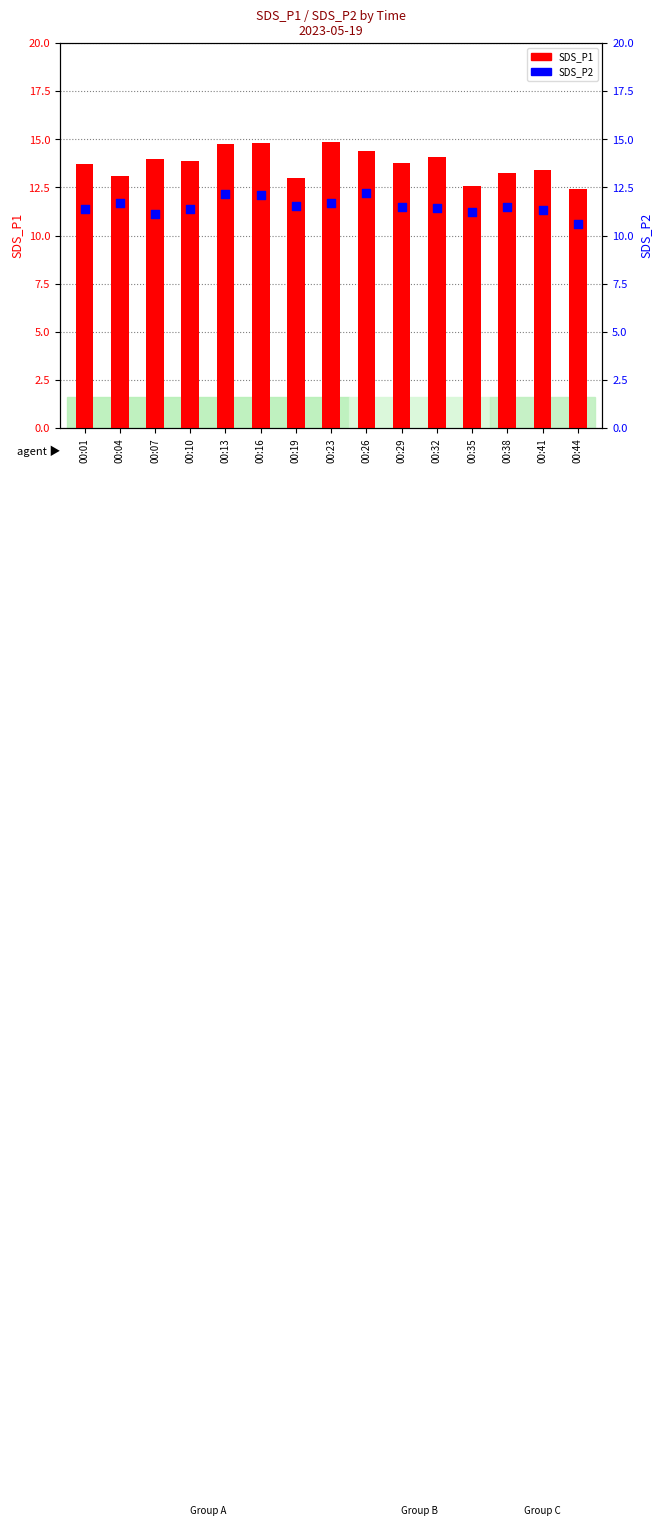

What is the total value across all series at 00:23?

26.6